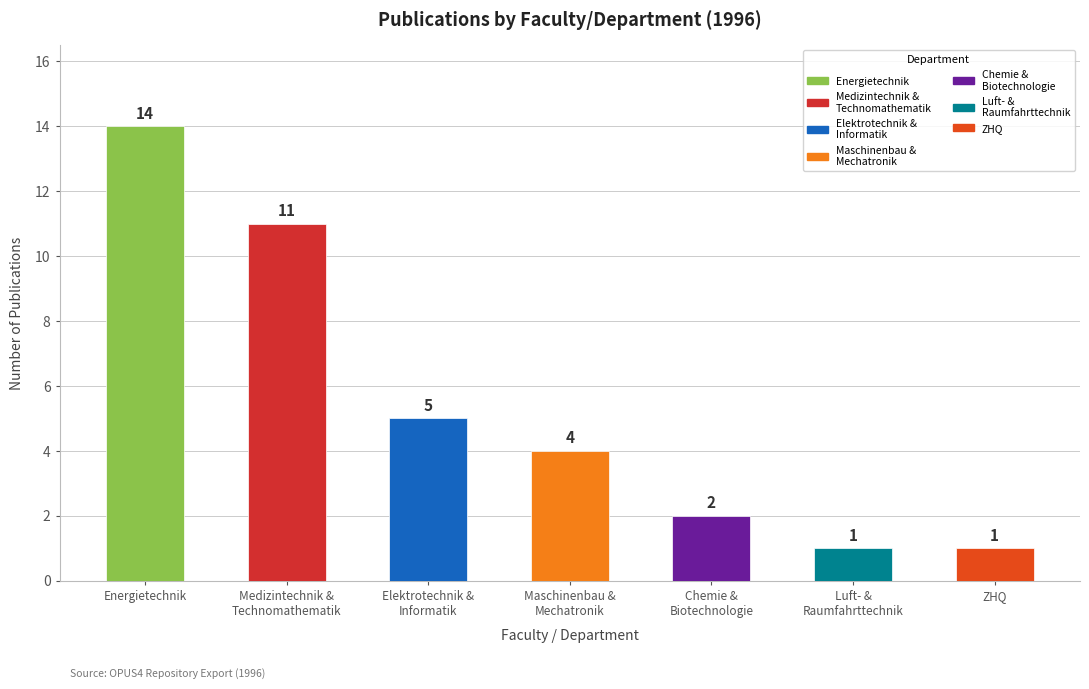

Are the bars grouped side by side (vs. stacked)?

No